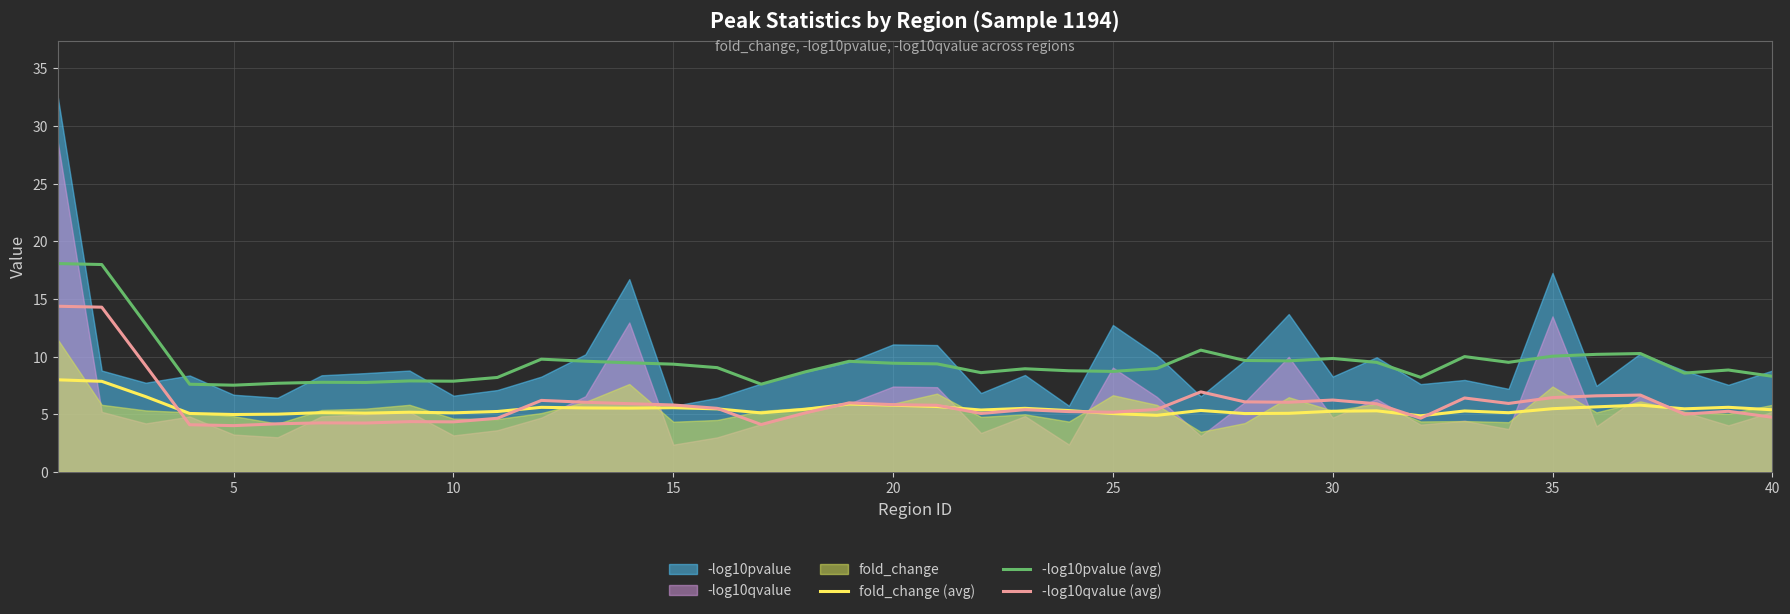

True or false: -log10qvalue (avg) and -log10pvalue (avg) intersect in this chart.

False